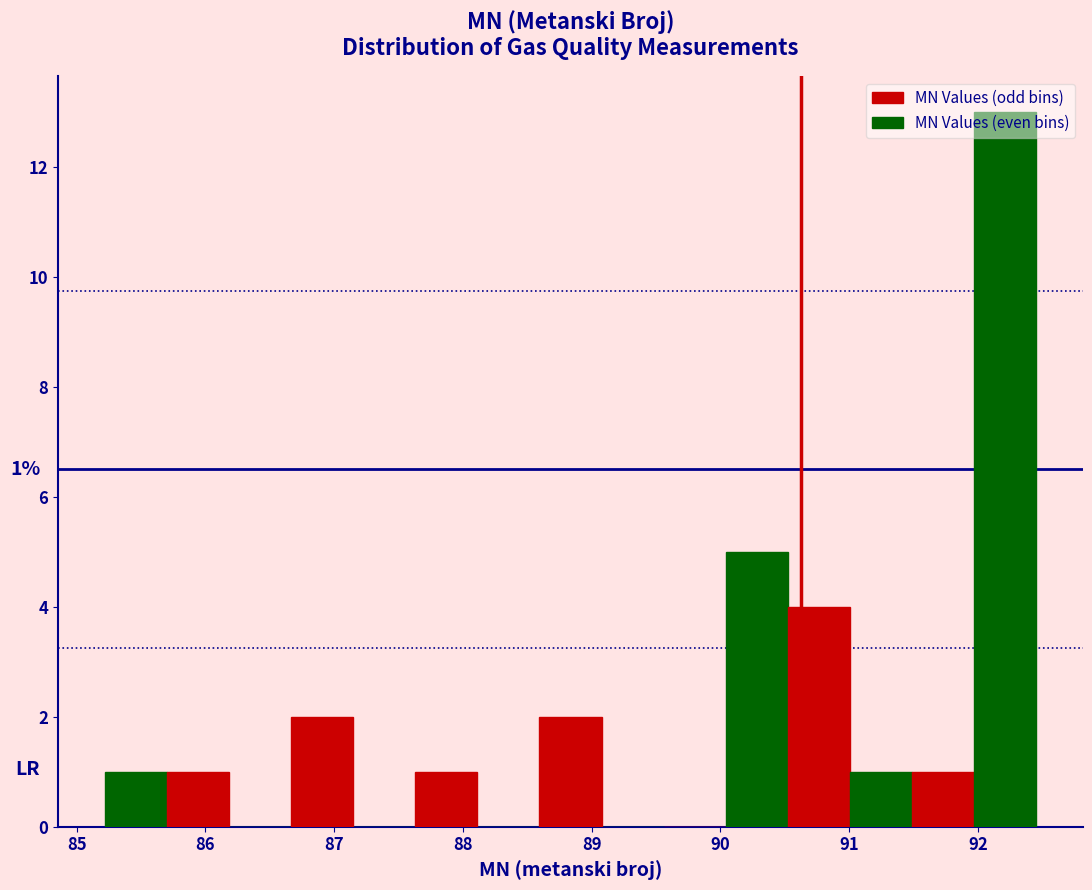

Which range on the x-axis has the tallest bar?

92.0 to 92.5